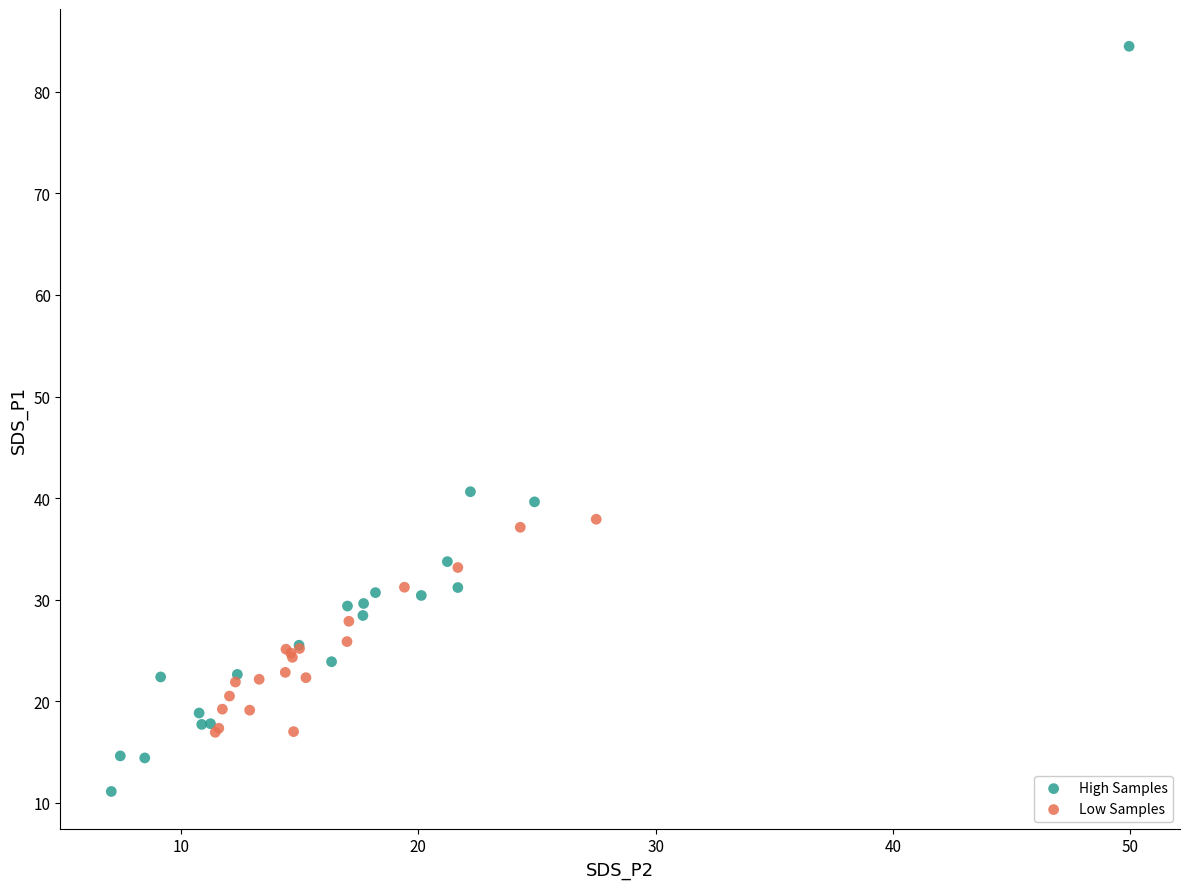

Which series contains the highest Y value?

High Samples